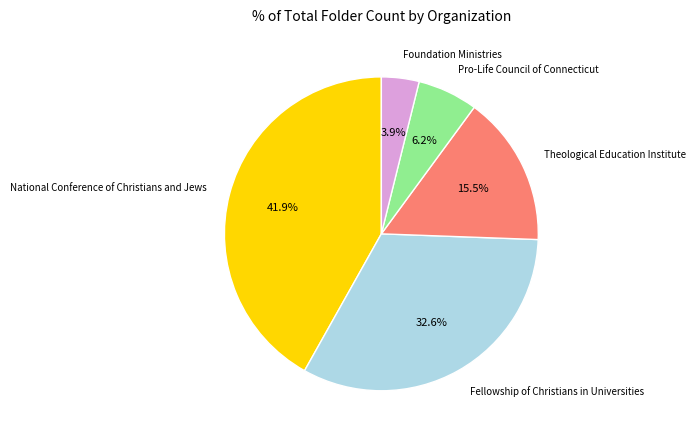

How much of the chart is everything except Theological Education Institute?

84.5%